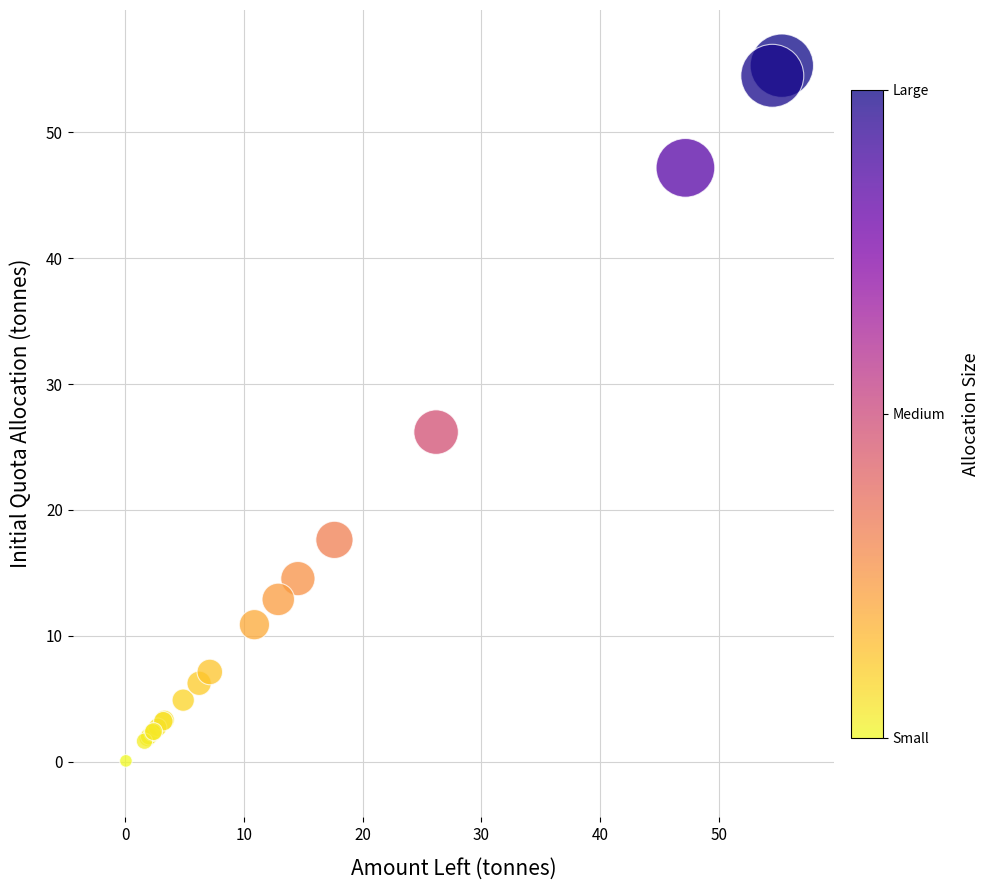

What Y value in the scatter plot is closest to 27?

26.2